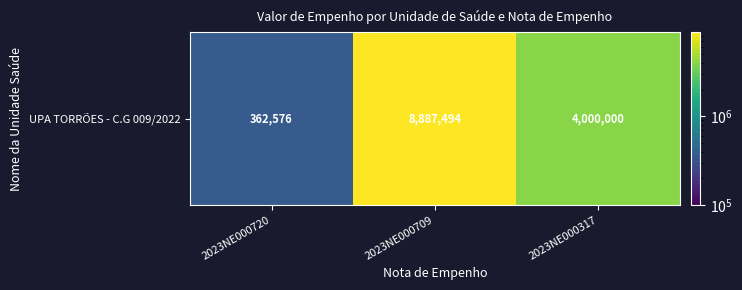

At which category does the chart reach its peak across all series?

2023NE000709